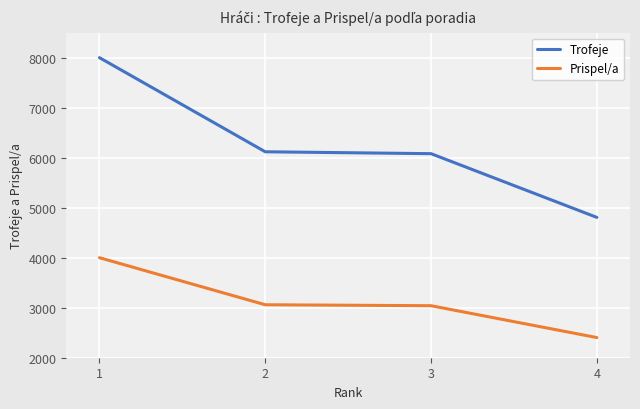

At which label does Trofeje first exceed 6118?

1